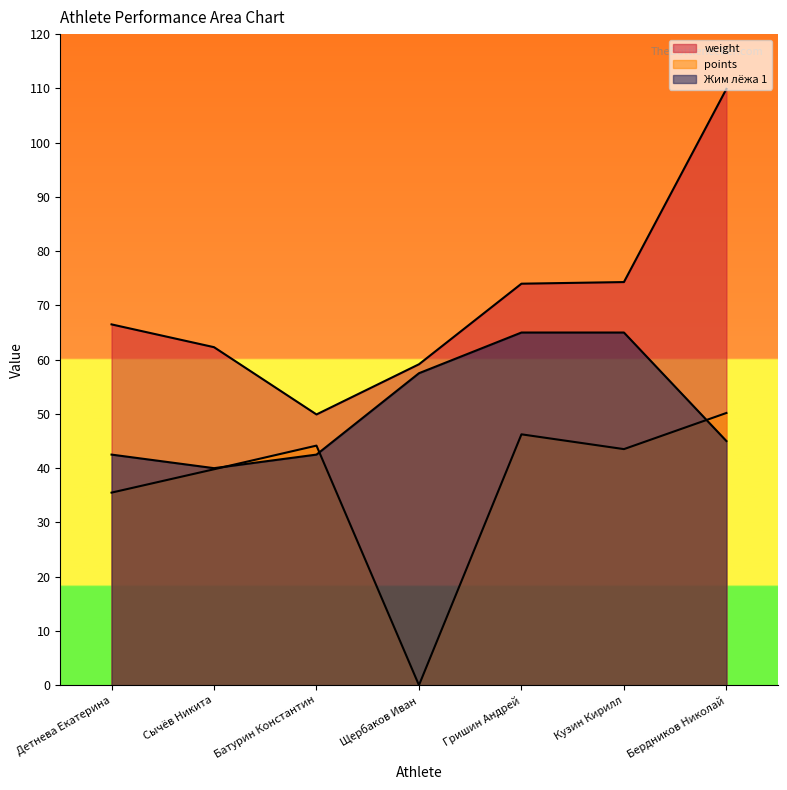

At which label does Жим лёжа 1 reach its peak?

Гришин Андрей